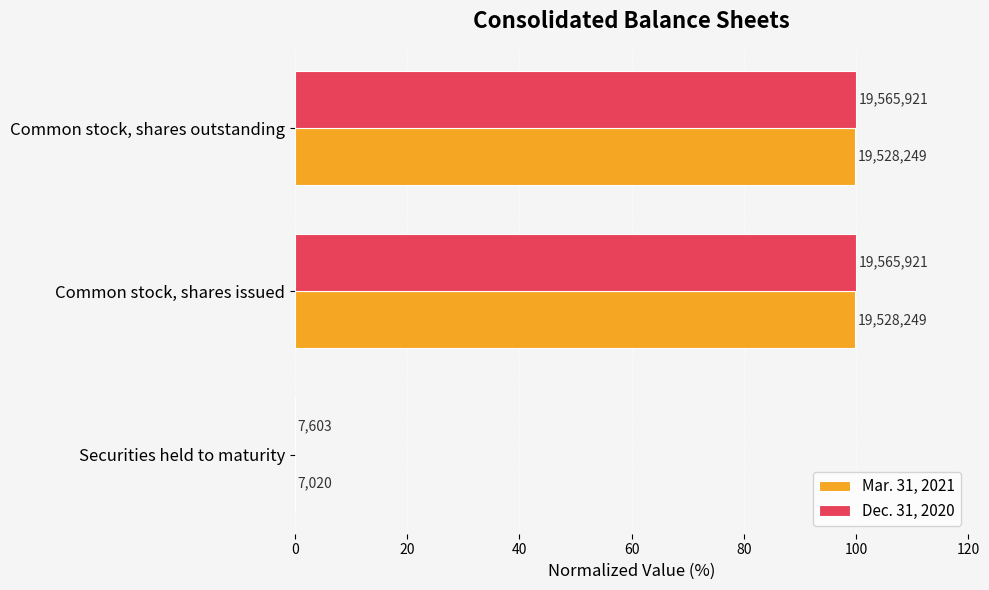

What are all the series names shown in the legend?

Mar. 31, 2021, Dec. 31, 2020